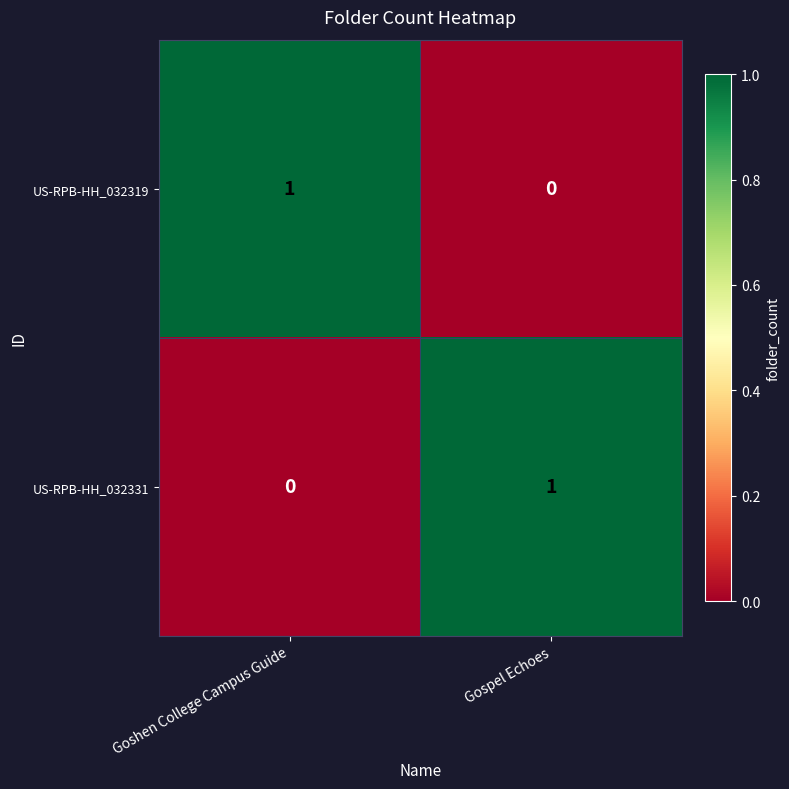

At which label does US-RPB-HH_032319 reach its peak?

Goshen College Campus Guide